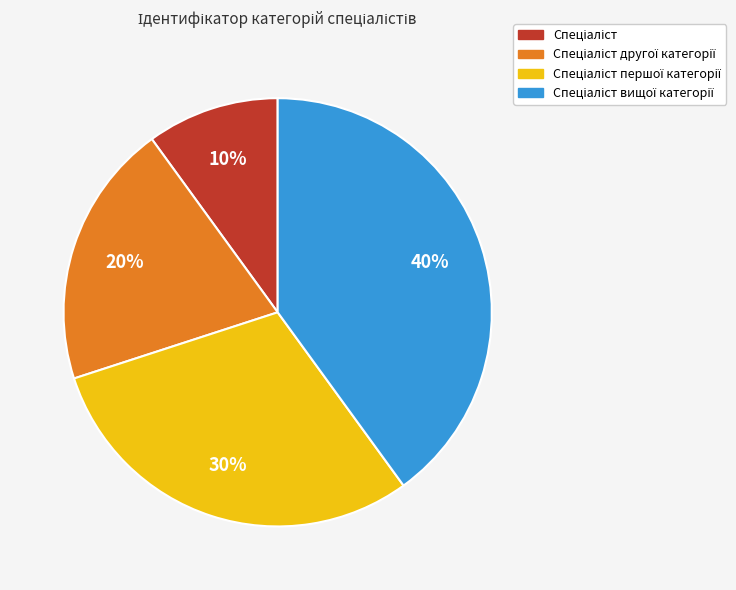

Is there any slice that represents more than half of the pie?

No